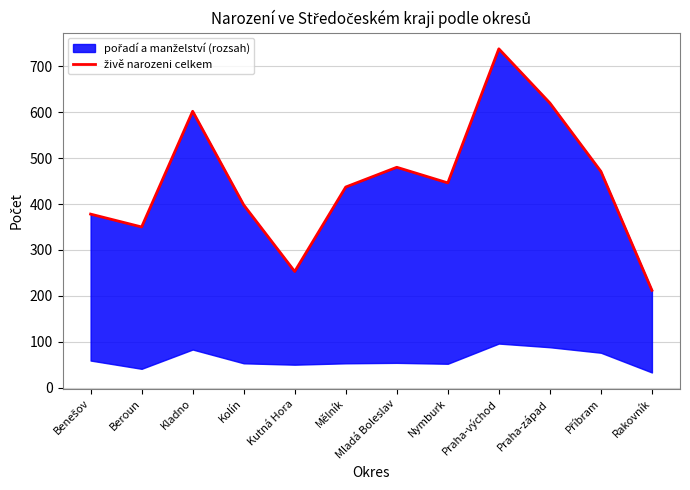

List the labels in order of value, largest first.

Praha-východ, Praha-západ, Kladno, Mladá Boleslav, Příbram, Nymburk, Mělník, Kolín, Benešov, Beroun, Kutná Hora, Rakovník